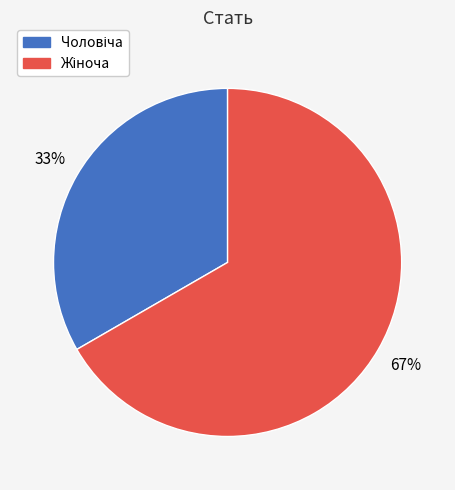

Does any single category account for the majority?

Yes